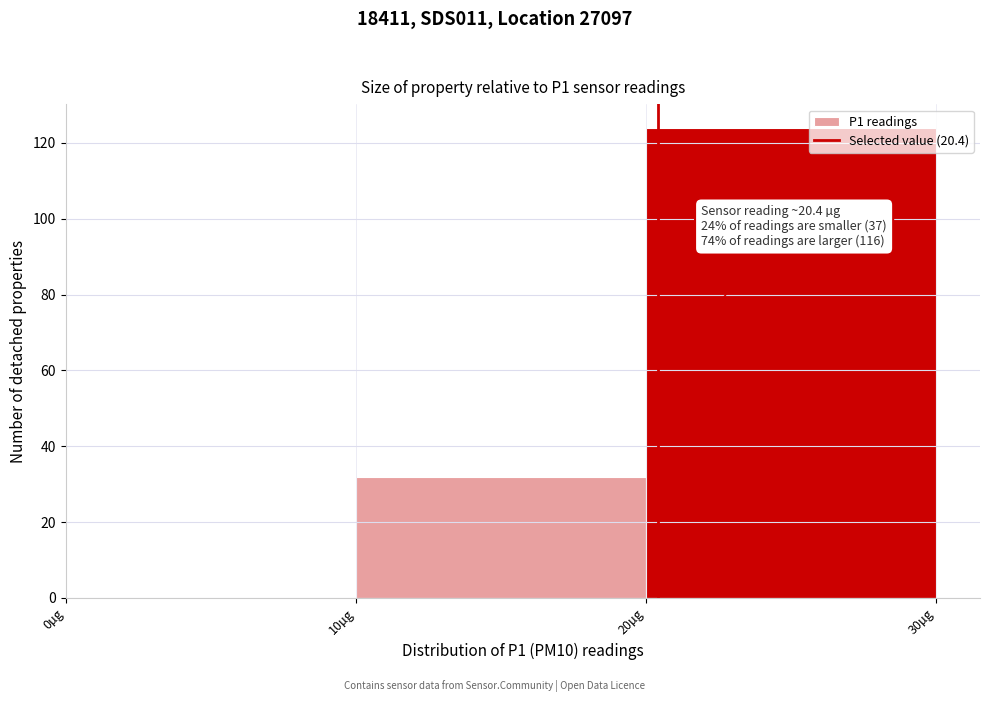

Over which range of the x-axis is the bar tallest?

20 to 30